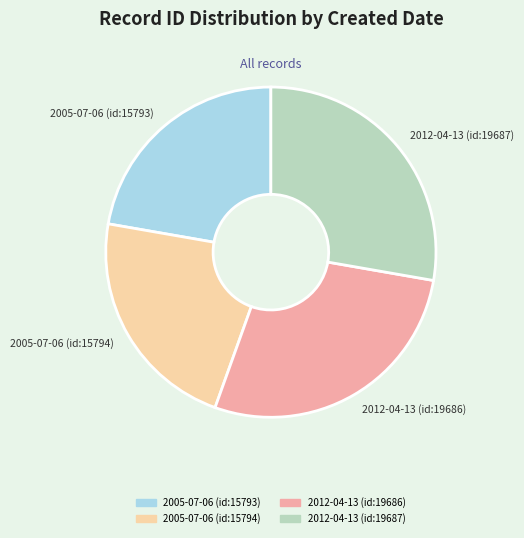

The 2005-07-06 (id:15794) slice represents 22% of the pie. True or false?

True